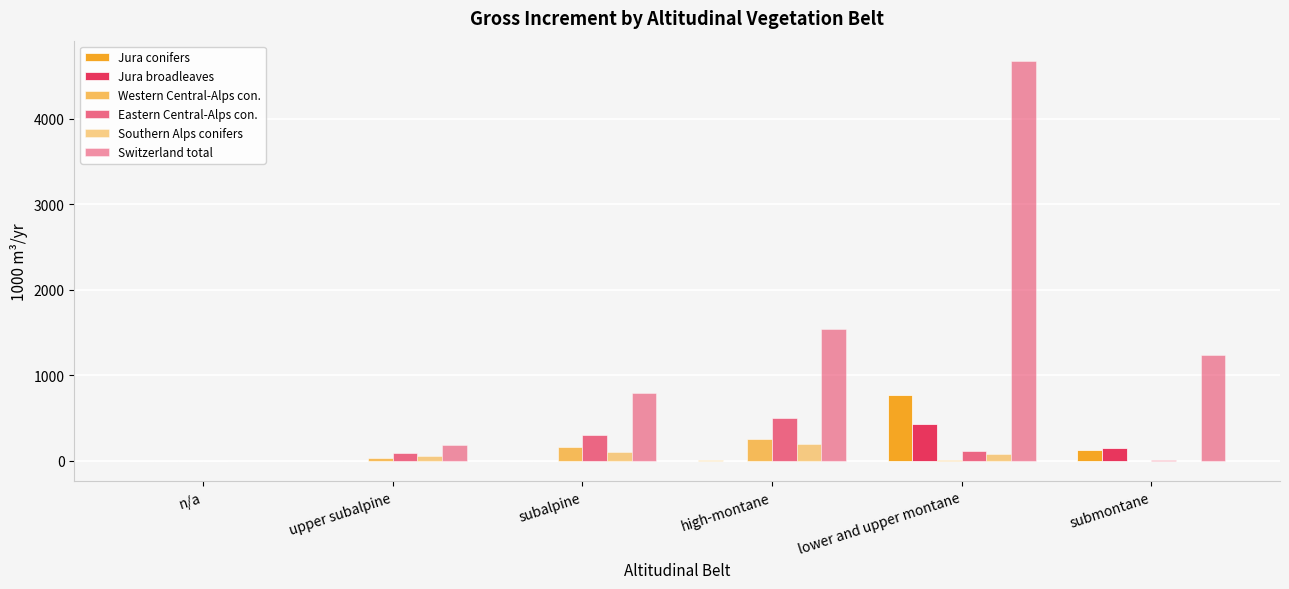

How many distinct data groups are displayed?

6